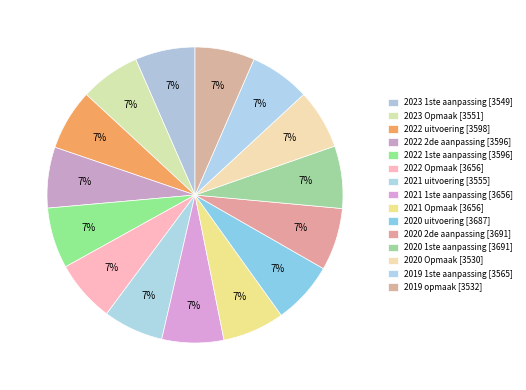

What percentage is the 2021 uitvoering slice, to the nearest percent?

7%